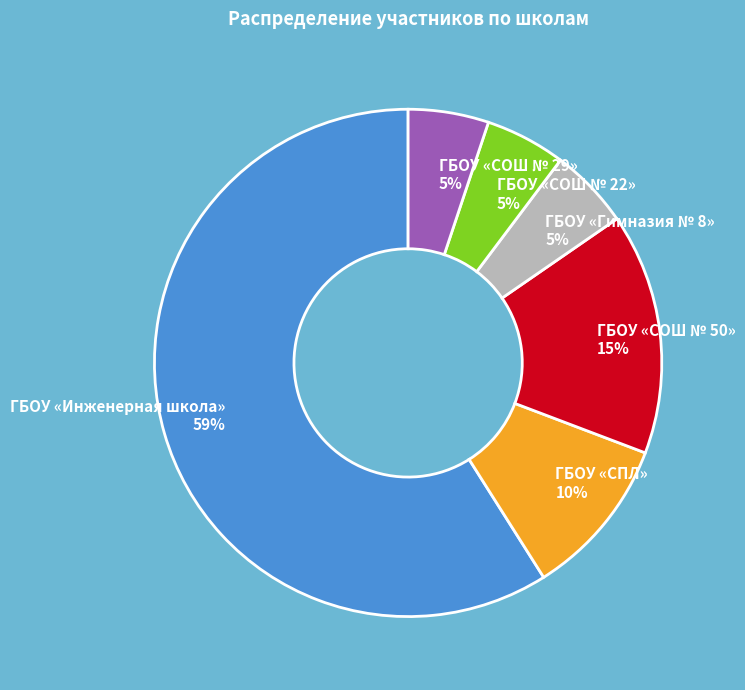

Which has a higher value, ГБОУ «Гимназия № 8» or ГБОУ «СПЛ»?

ГБОУ «СПЛ»